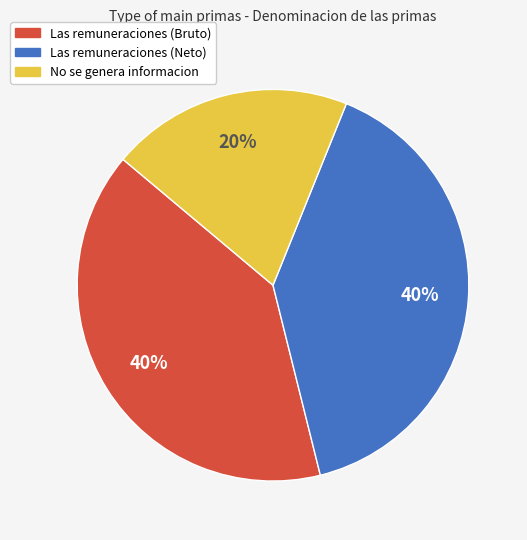

Is it true that No se genera informacion is 20% of the pie?

True